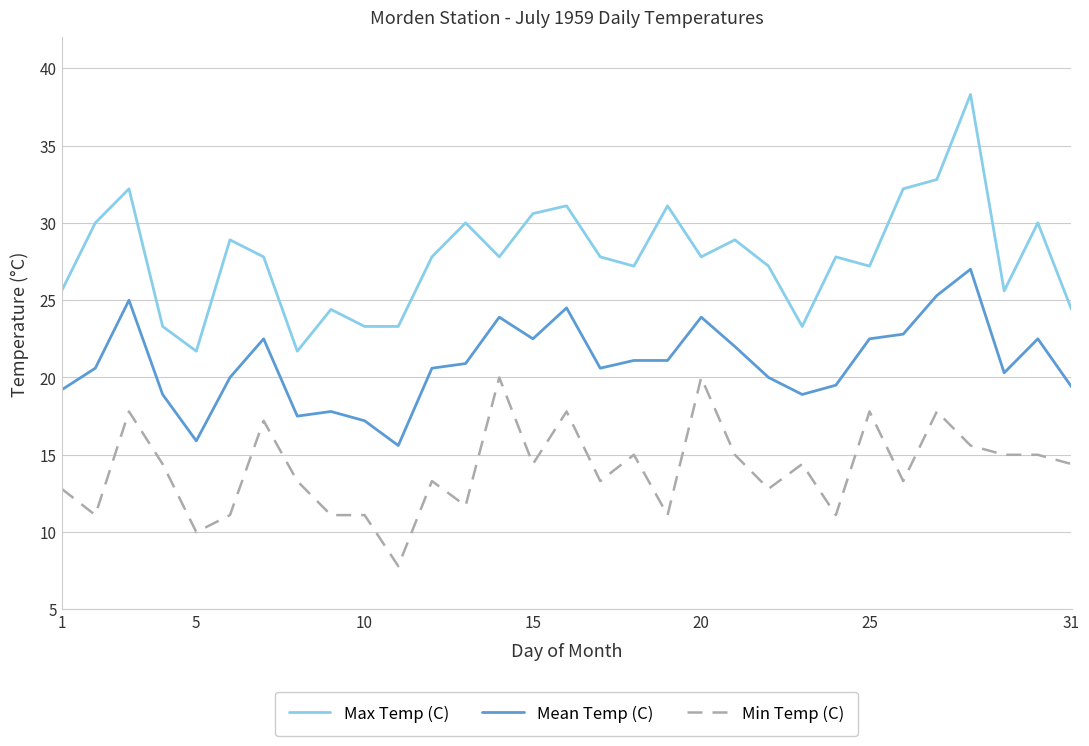

Rank the series by their maximum value, from lowest to highest.

Min Temp (C), Mean Temp (C), Max Temp (C)